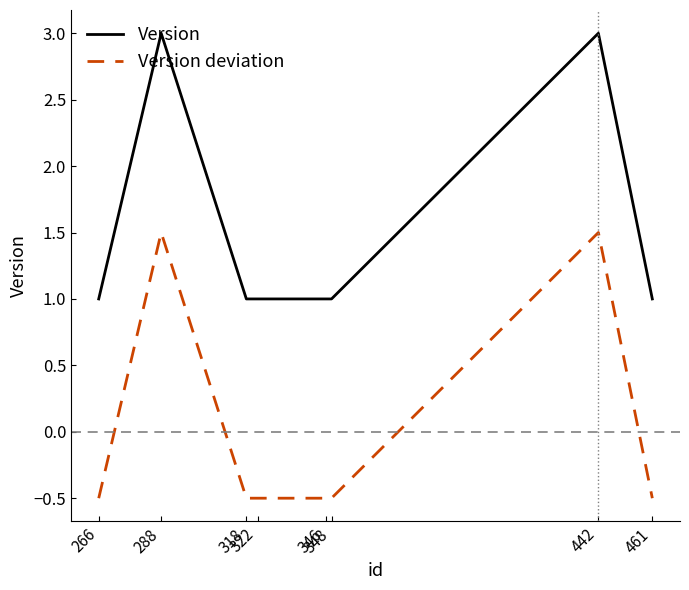

Reading left to right, extract all data points from this chart.

Version: 1.0	3.0	1.0	1.0	1.0	1.0	3.0	1.0
Version deviation: -0.5	1.5	-0.5	-0.5	-0.5	-0.5	1.5	-0.5